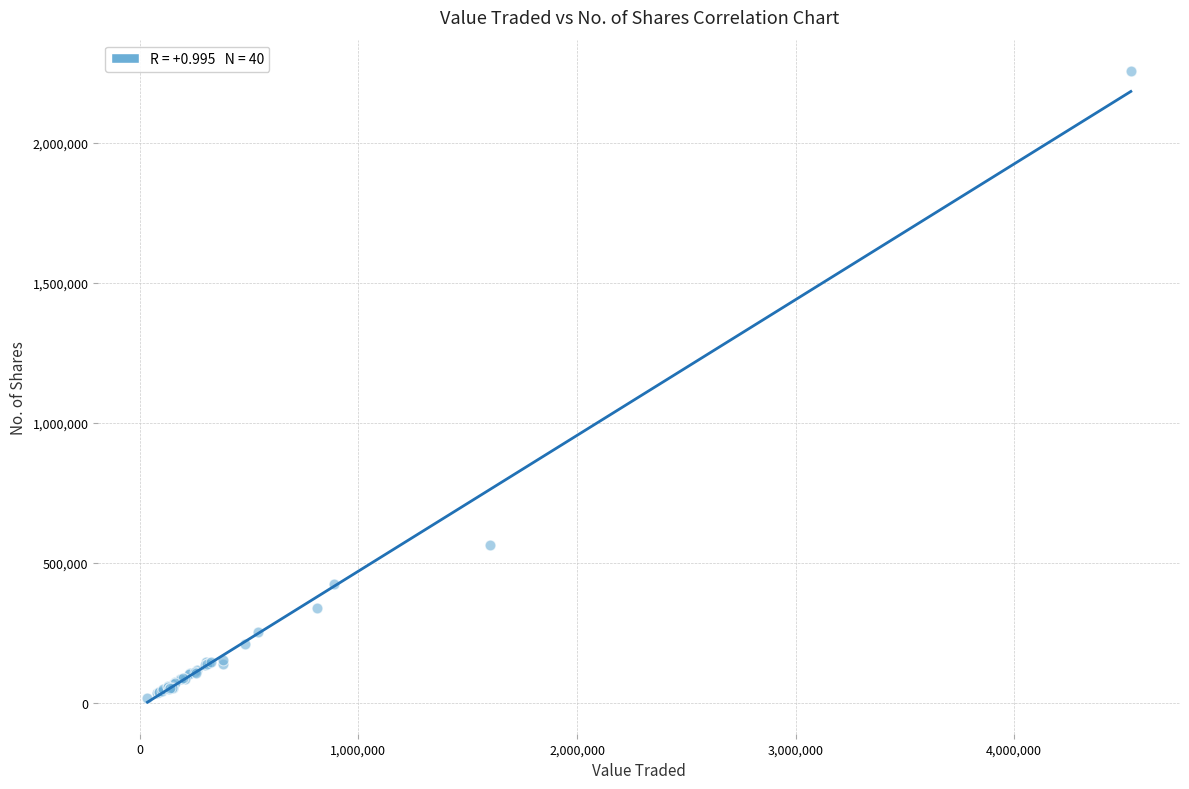

What Y value in the scatter plot is closest to 1135268?

562421